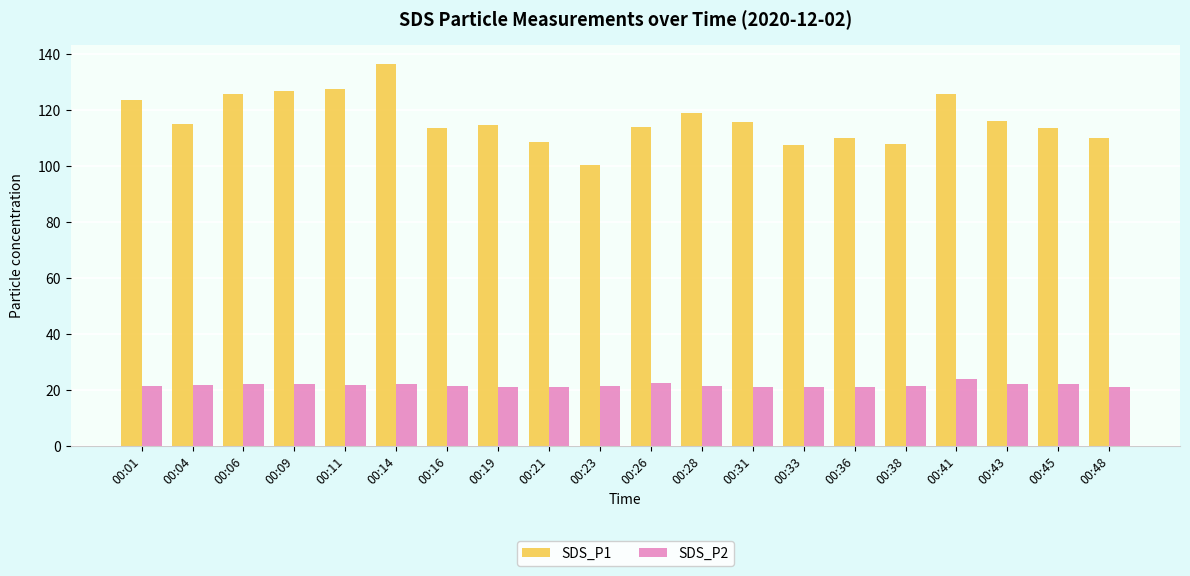

What is the total value across all series at 00:23?

121.8